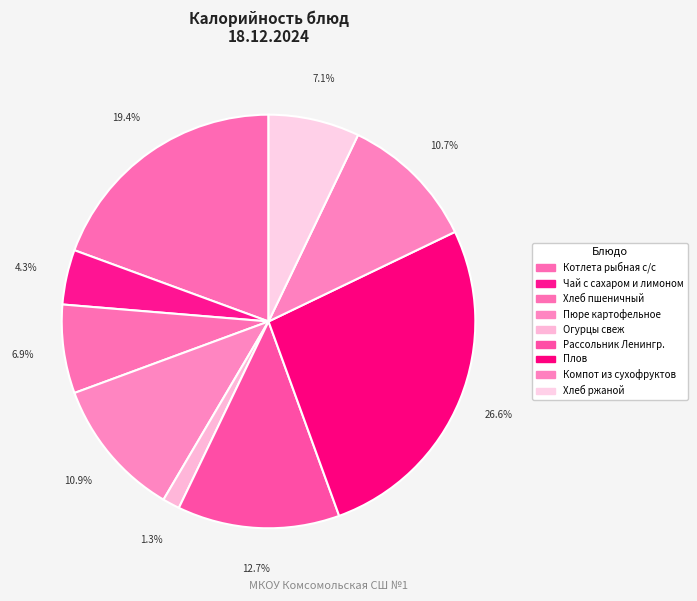

To the nearest percent, what is the combined percentage of Котлета рыбная с/с and Огурцы свеж?

21%